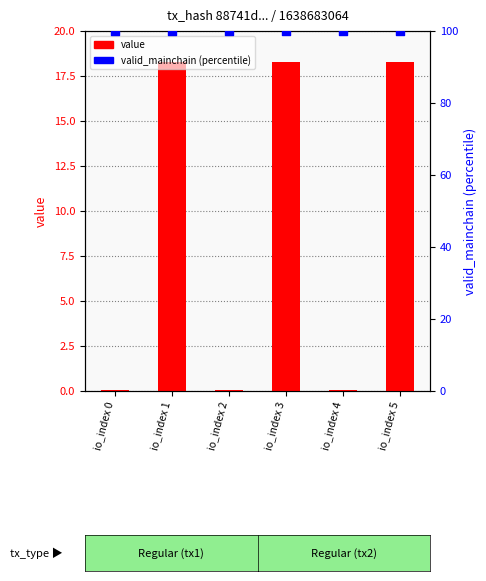

Which series has the largest Y range (max minus min)?

value